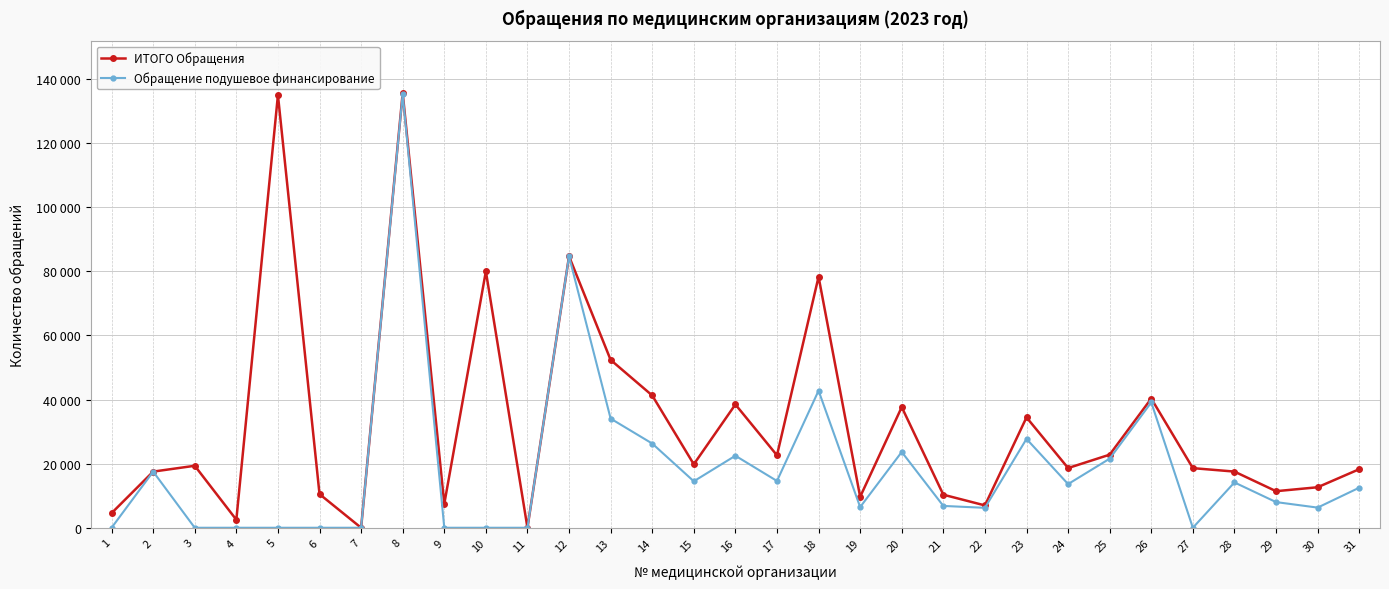

Reading left to right, list all the values displayed in this chart.

ИТОГО Обращения: 1=4564	2=17517	3=19337	4=2500	5=135000	6=10500	7=0	8=135638	9=7450	10=80000	11=0	12=84680	13=52367	14=41274	15=19799	16=38469	17=22597	18=78312	19=9653	20=37647	21=10312	22=6968	23=34434	24=18624	25=22804	26=40312	27=18600	28=17524	29=11409	30=12636	31=18266
Обращение подушевое финансирование: 1=0	2=17517	3=0	4=0	5=0	6=0	7=0	8=135262	9=0	10=0	11=0	12=84680	13=34059	14=26274	15=14499	16=22469	17=14597	18=42767	19=6453	20=23647	21=6812	22=6218	23=27714	24=13624	25=21558	26=39112	27=0	28=14141	29=8009	30=6286	31=12494